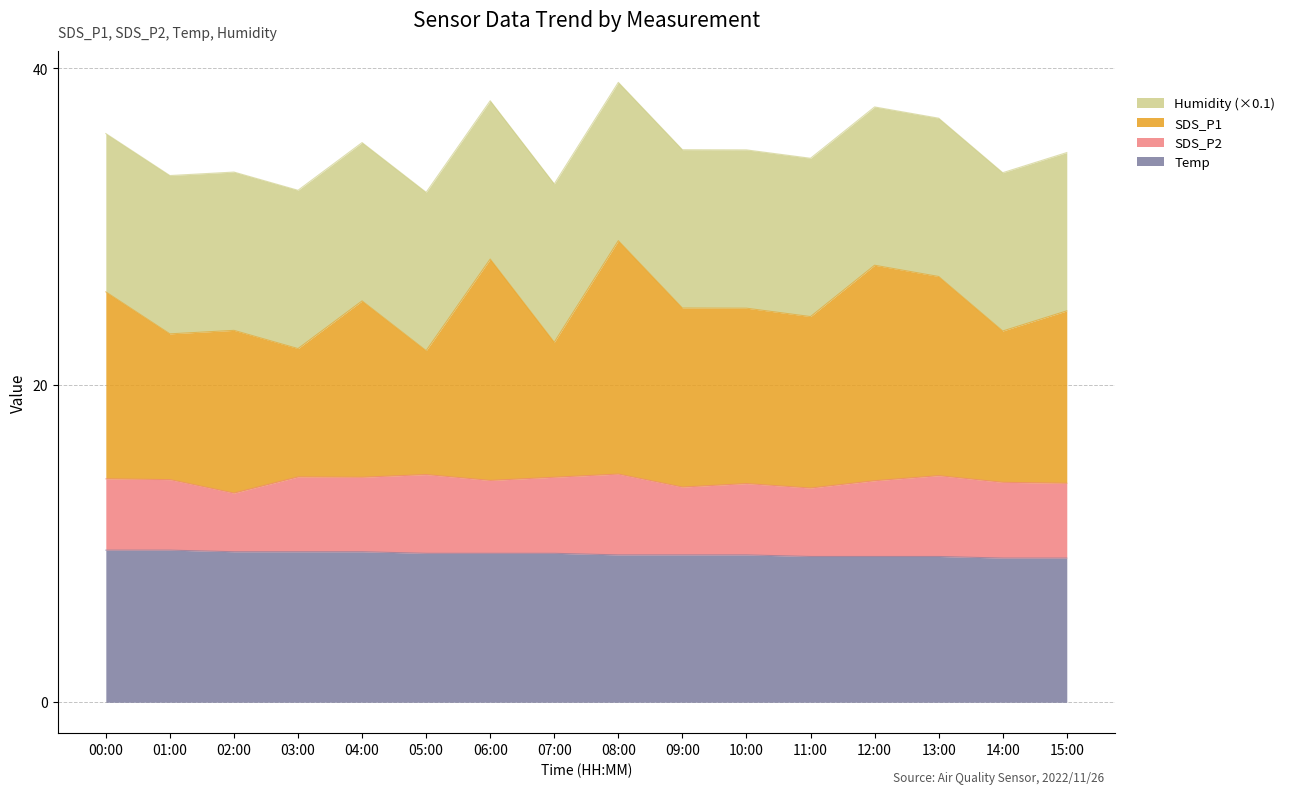

Does the chart display data point markers on the line(s)?

No